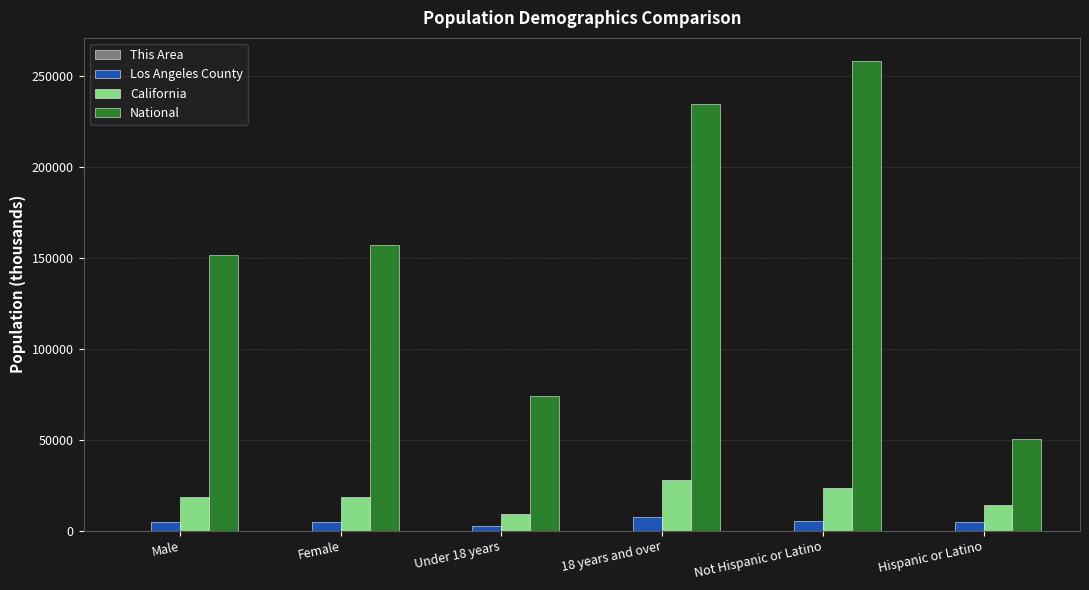

Is it true that National equals 151781.3 at Male?

True